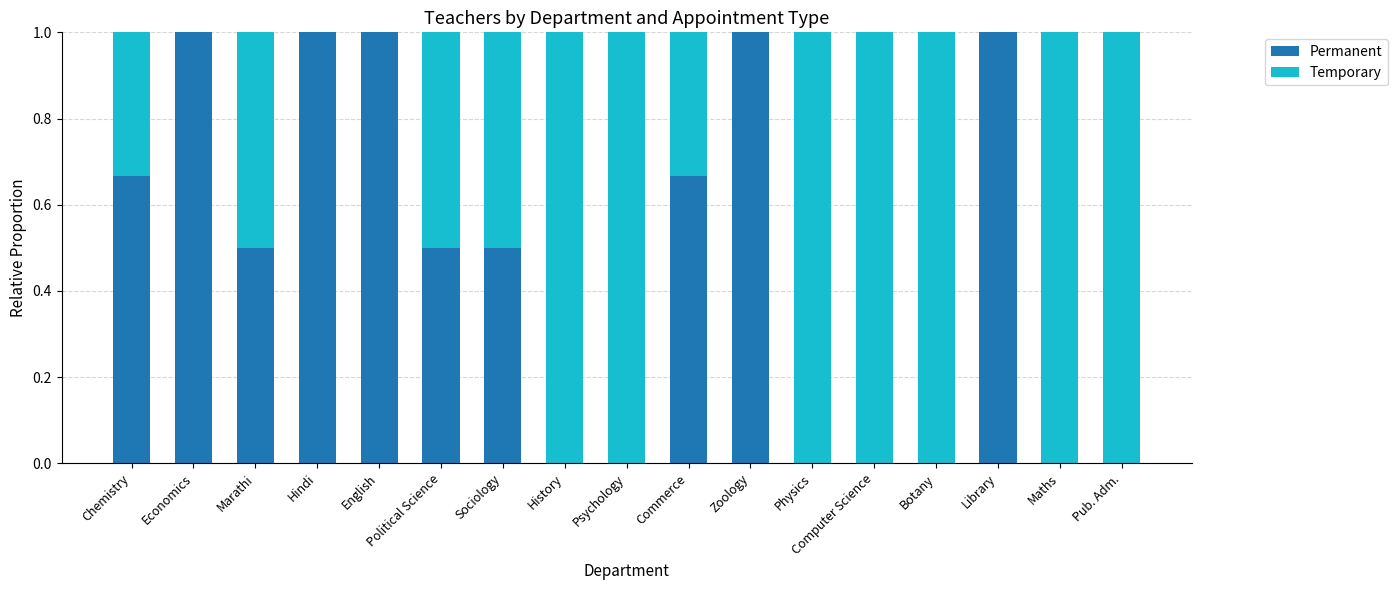

What value does the Permanent series have at Library?

1.0